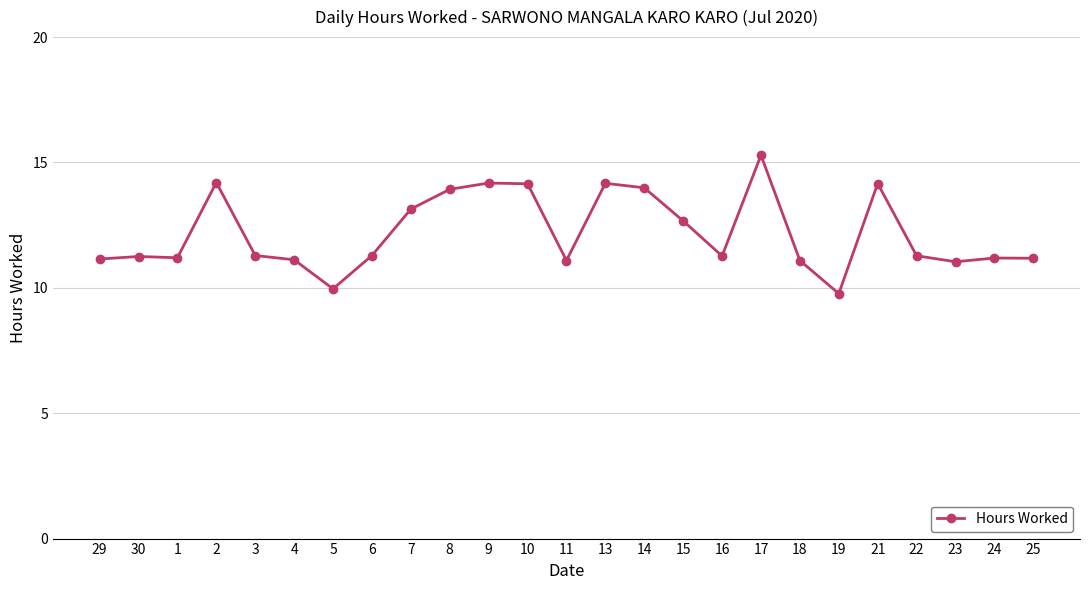

The value at 13 is 14.2. True or false?

True